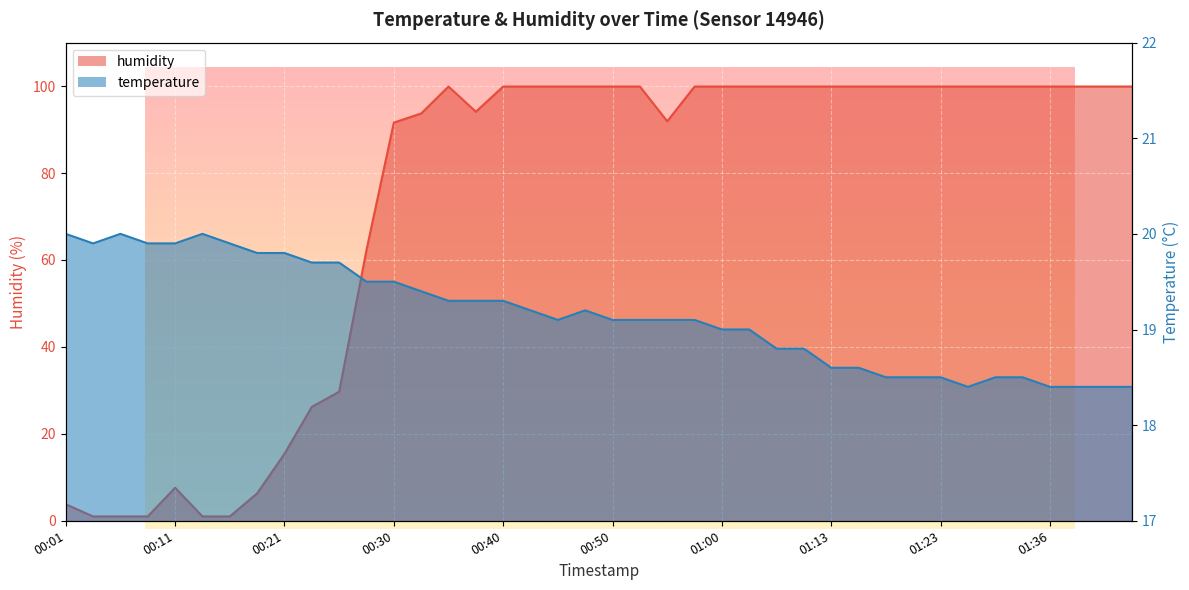

What is the label of the 32nd point from the right?

00:21